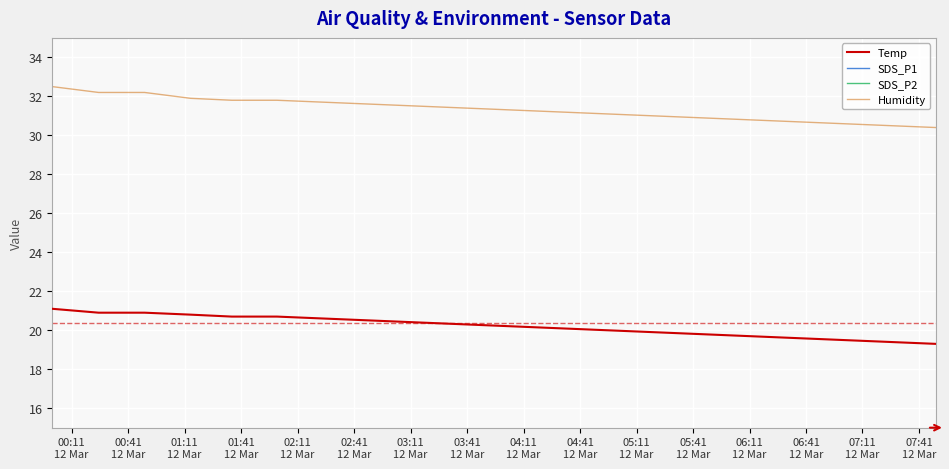

Which series has the largest total across all categories?

Humidity